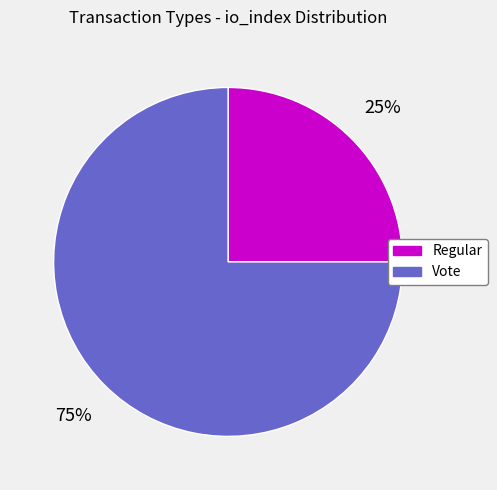

Do Regular and Vote together represent more than half of the pie?

Yes